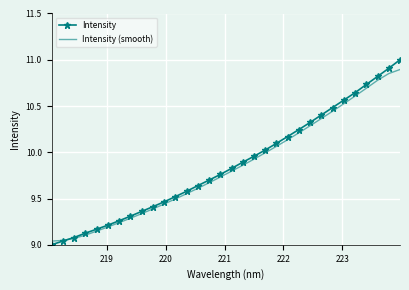

Which series ends up on top after the final intersection of Intensity and Intensity (smooth)?

Intensity